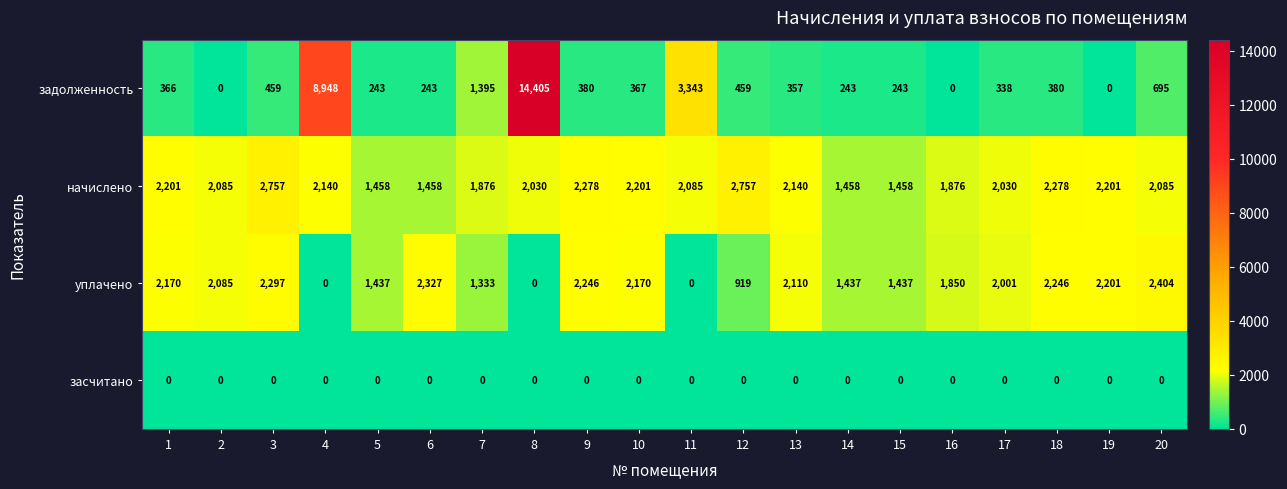

List the series in order of their peak value, lowest first.

засчитано, уплачено, начислено, задолженность